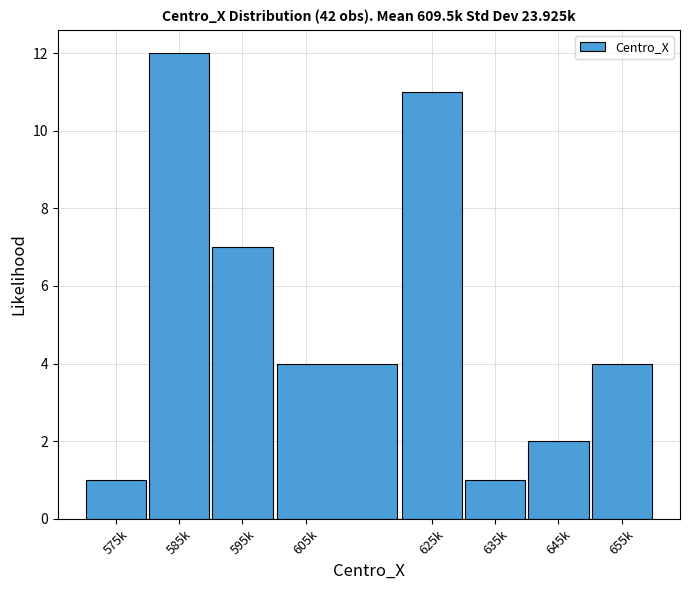

Reading left to right, transcribe all the data shown in this chart.

1	12	7	4	11	1	2	4